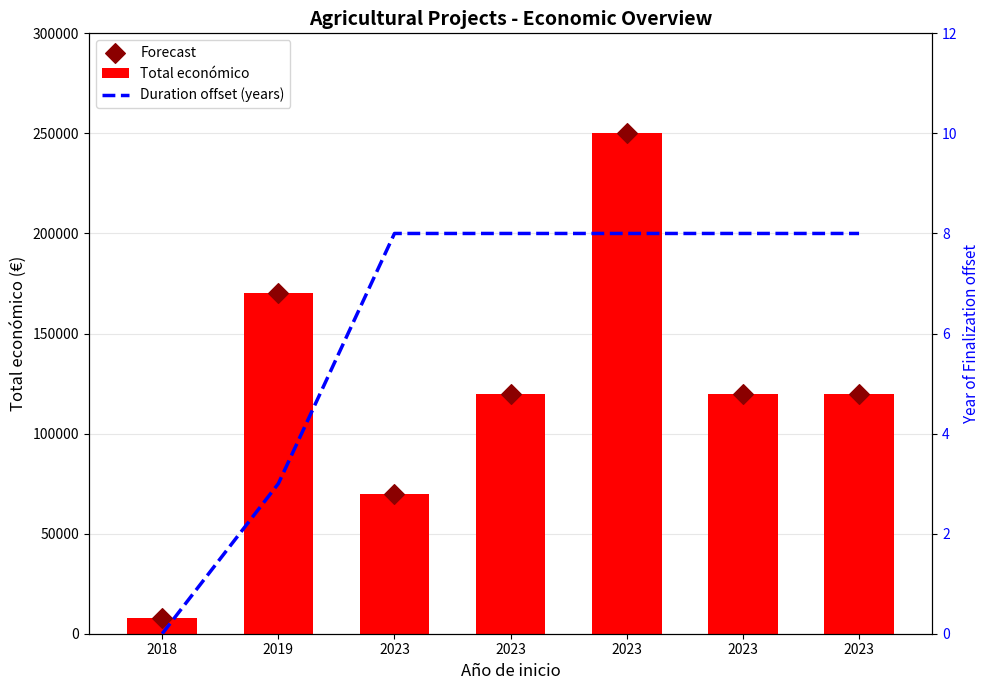

Is the value of Forecast at 2023 greater than the value of Duration offset (years) at 2023?

Yes